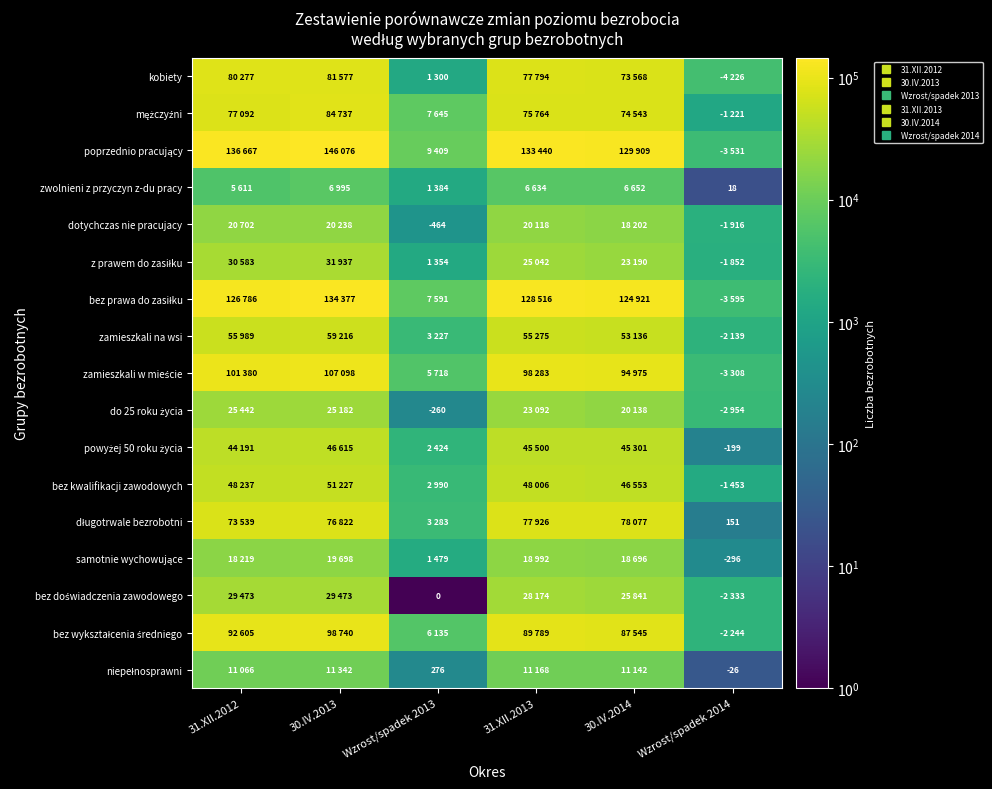

Is it true that dotychczas nie pracujacy equals 18202.0 at 30.IV.2014?

True